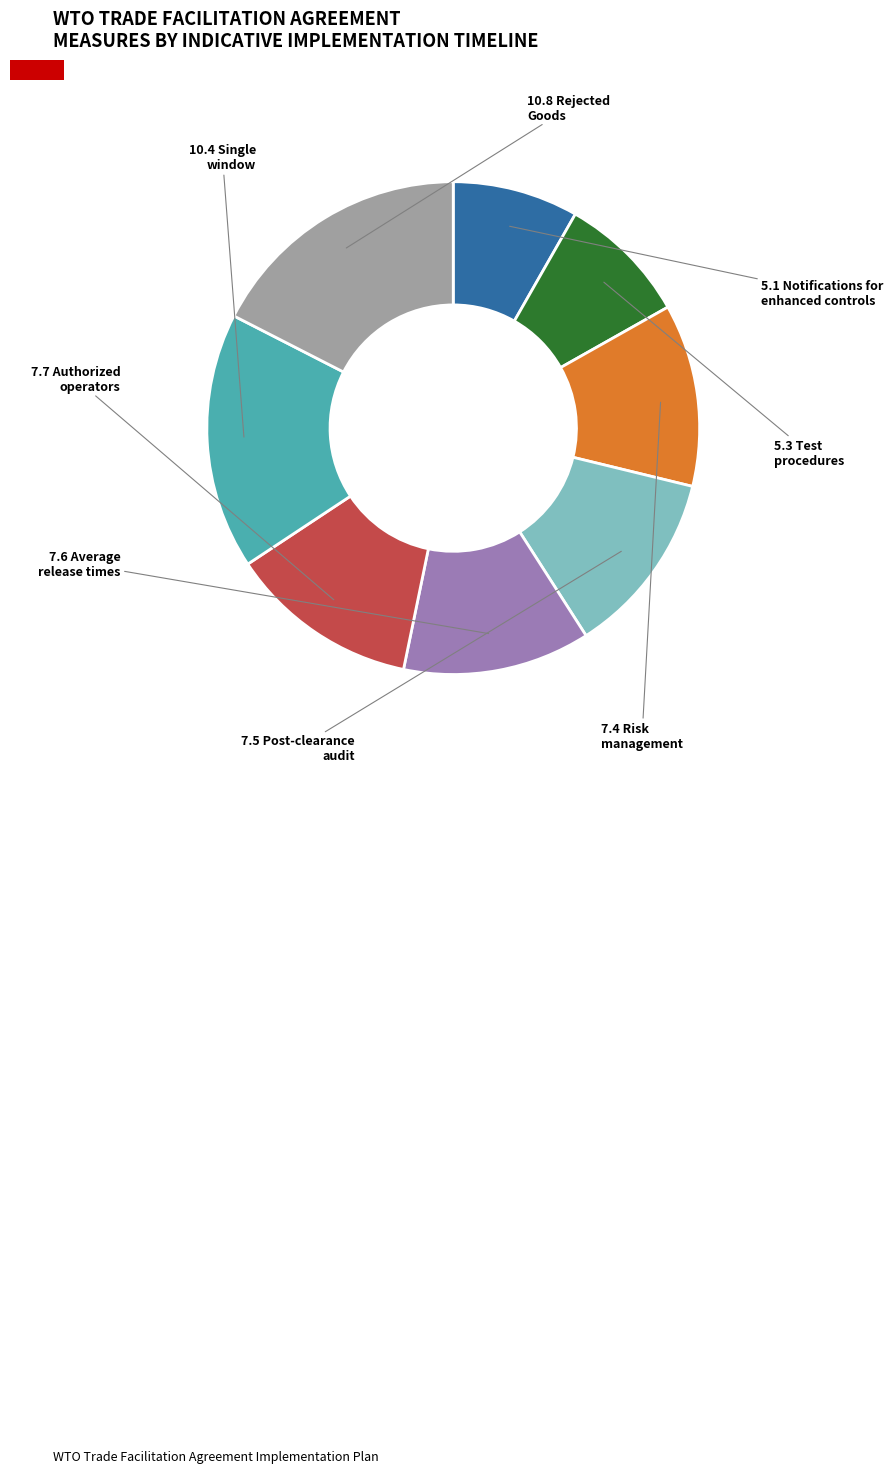

Does any single category account for the majority?

No